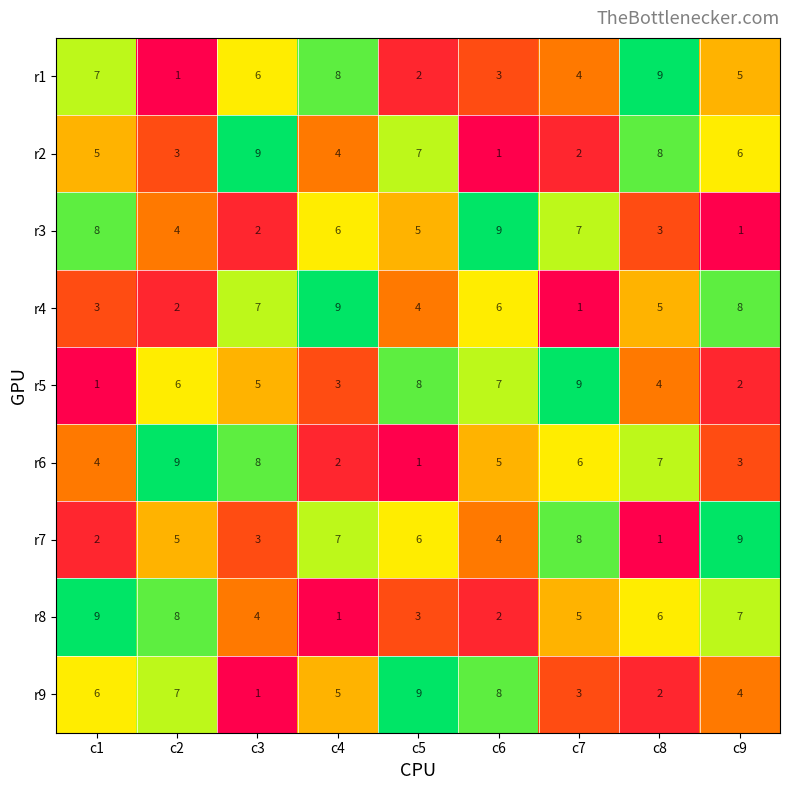

Is the value of r3 at c2 greater than the value of r6 at c9?

Yes